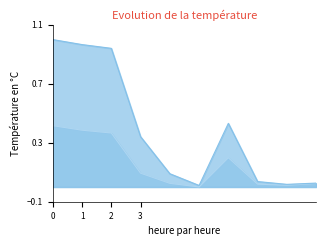

What is the greatest value displayed?

1.0